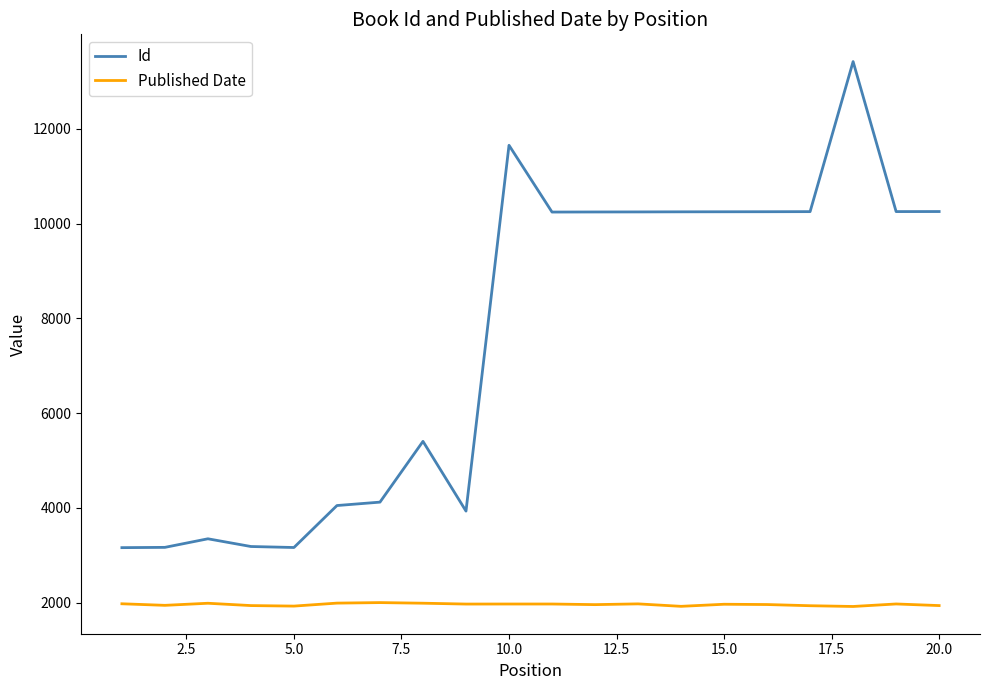

How many series are shown in this chart?

2